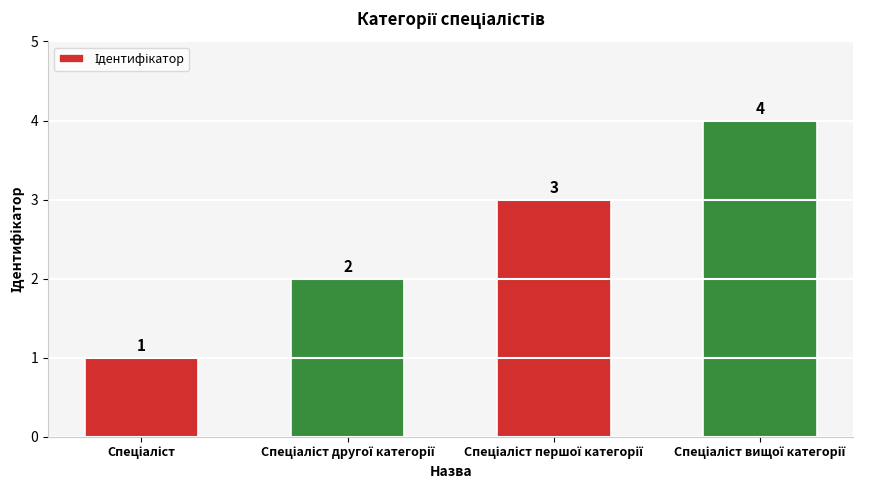

What is the value of the 4th bar from the left?

4